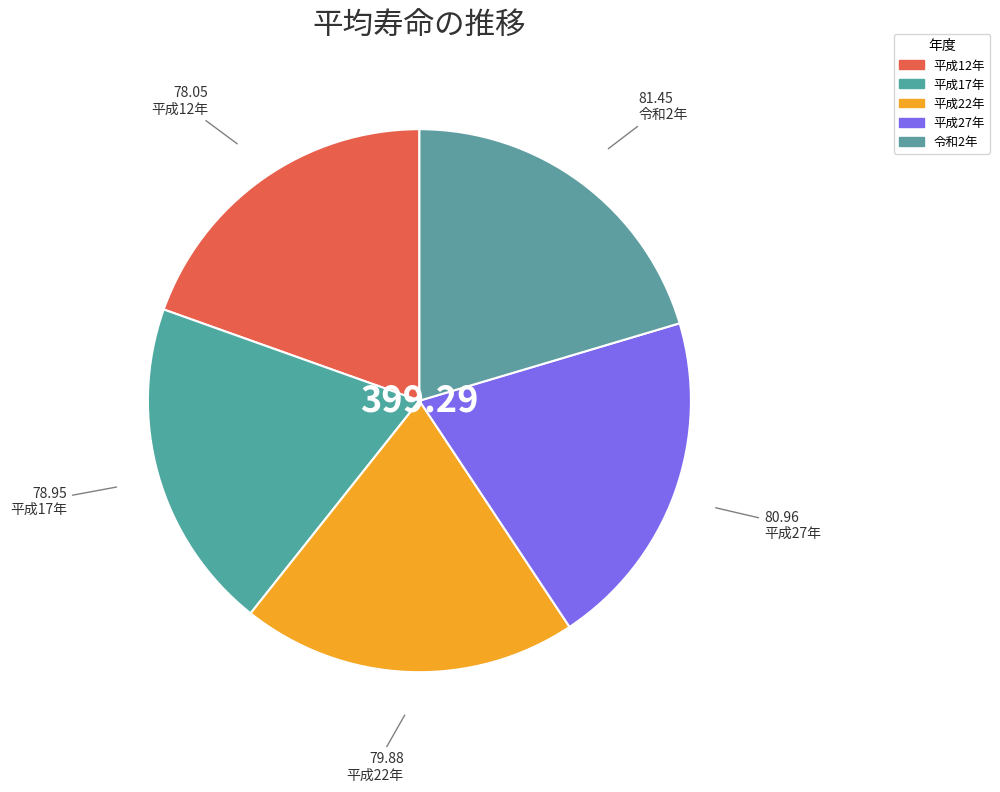

How many slices are in this pie chart?

5